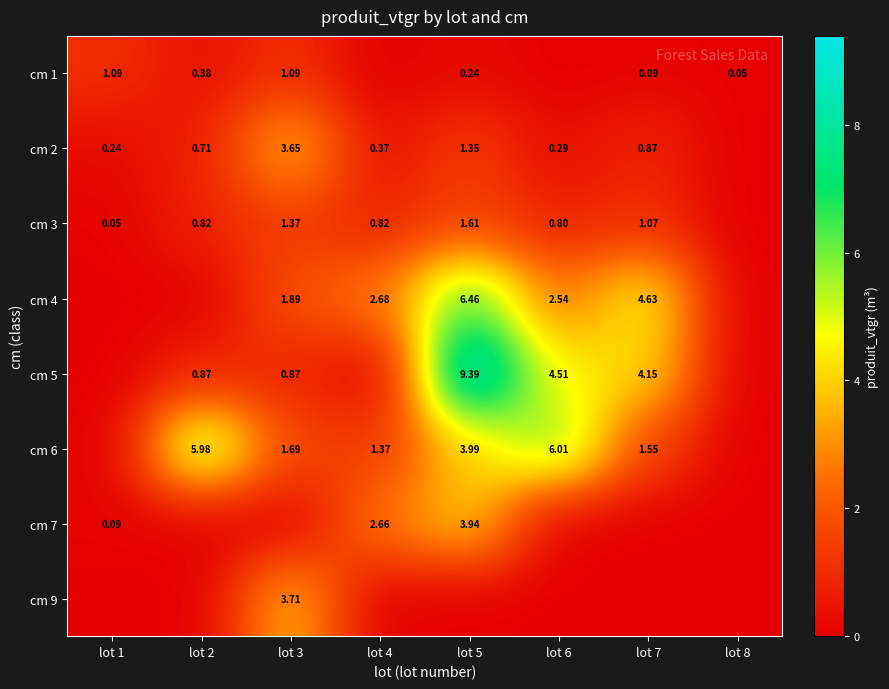

Is the value of cm 3 at lot 2 greater than the value of cm 6 at lot 4?

No